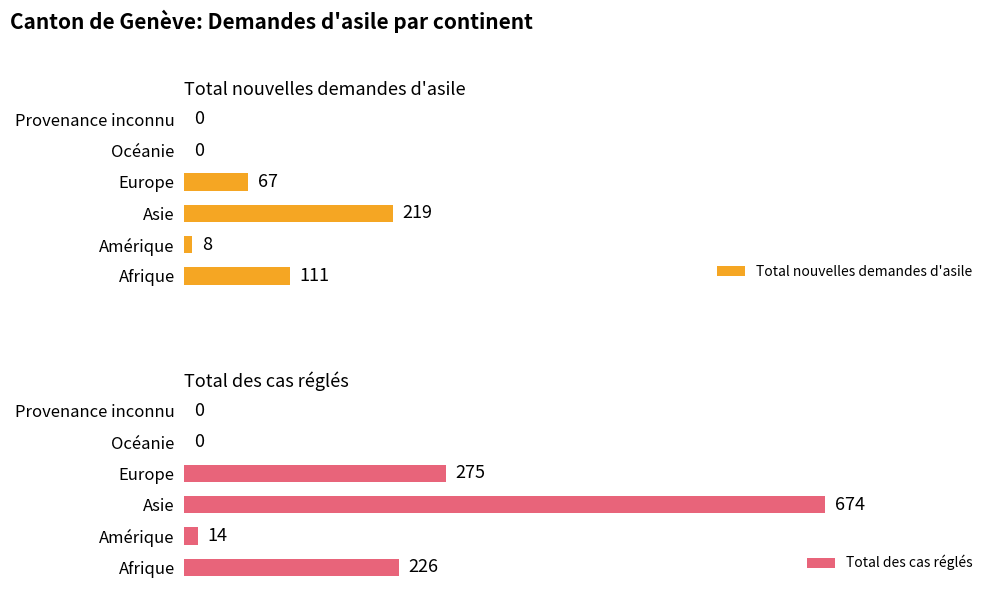

At which label is Total nouvelles demandes d'asile closest to 109?

Afrique